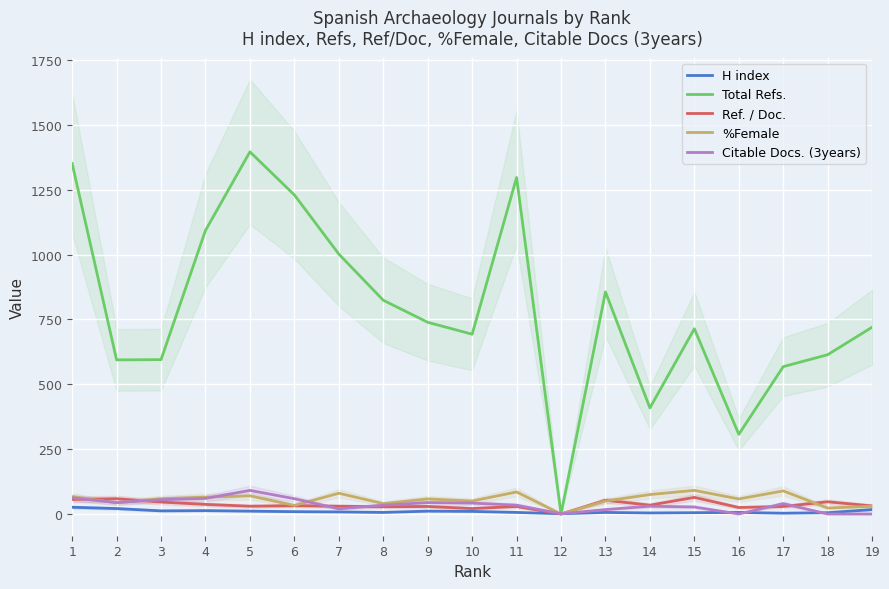

Does the chart display data point markers on the line(s)?

No